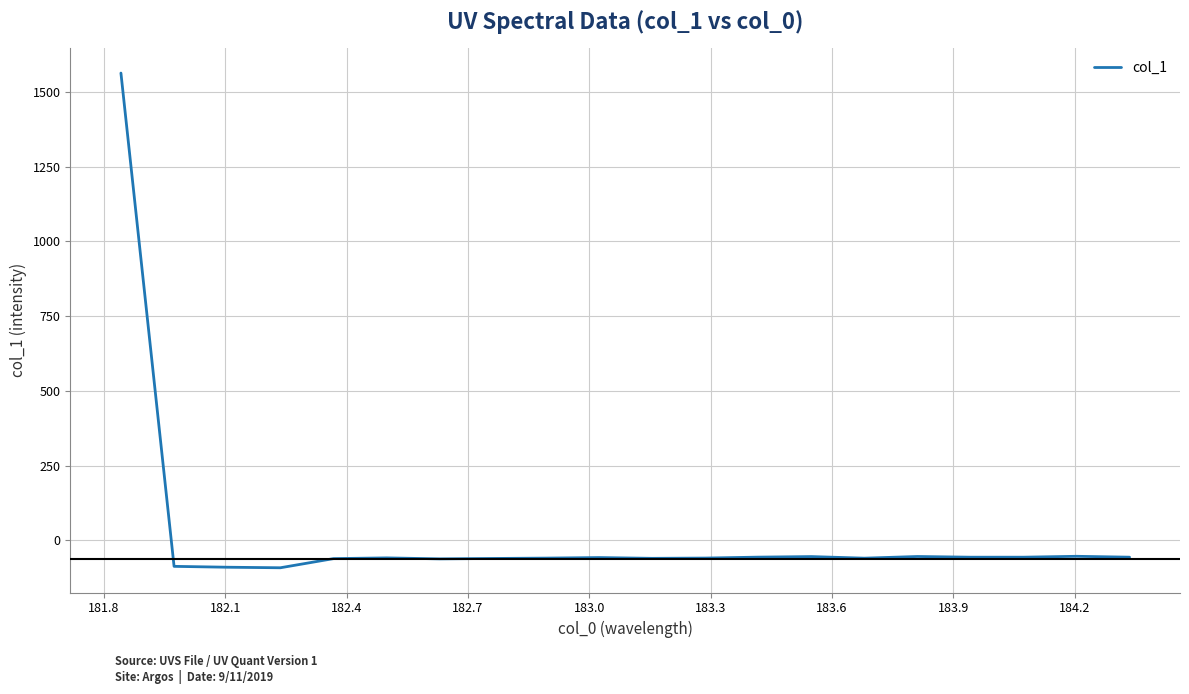

What is the maximum value shown in the chart?

1563.0